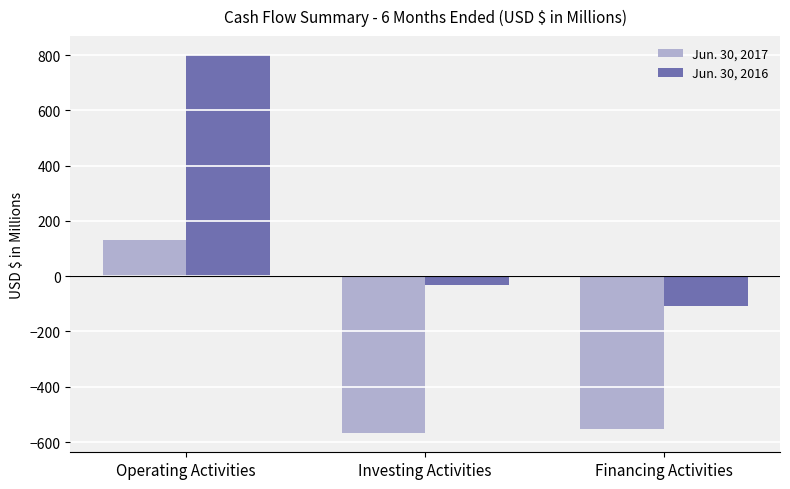

Reading right to left, what are all the values shown in this chart?

Jun. 30, 2017: -552.3	-568.7	130.5
Jun. 30, 2016: -106.7	-31.8	800.2